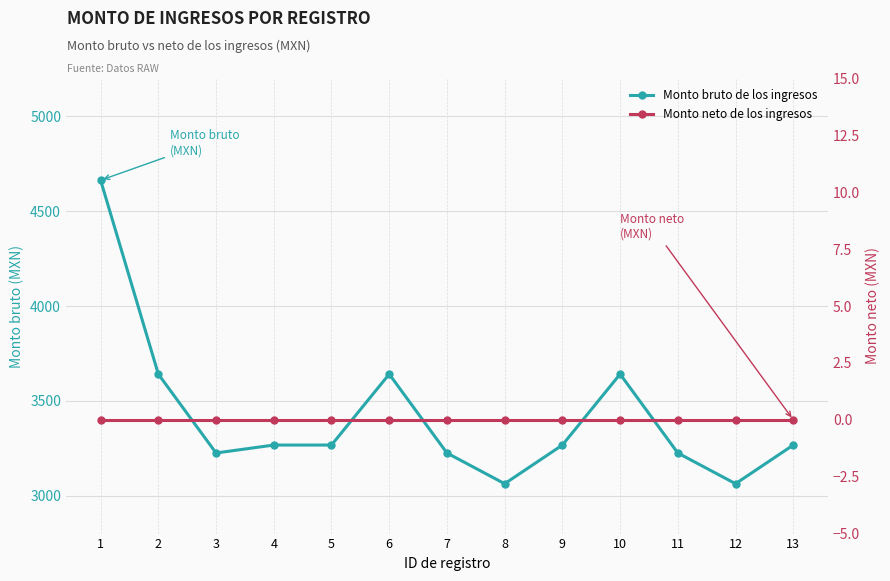

True or false: Monto bruto de los ingresos and Monto neto de los ingresos cross at least once.

False